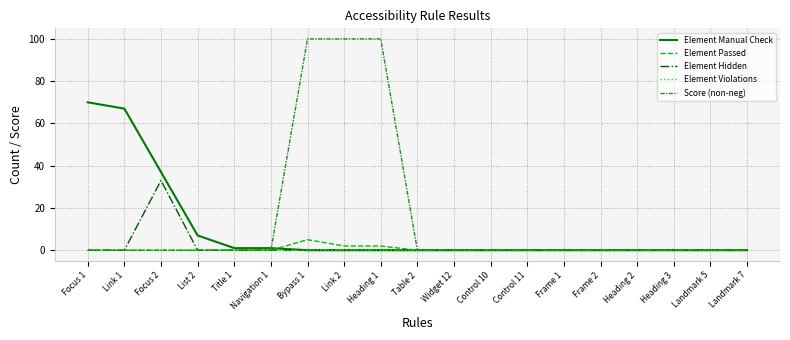

Is the value of Element Hidden at Focus 2 greater than the value of Element Violations at Focus 2?

Yes